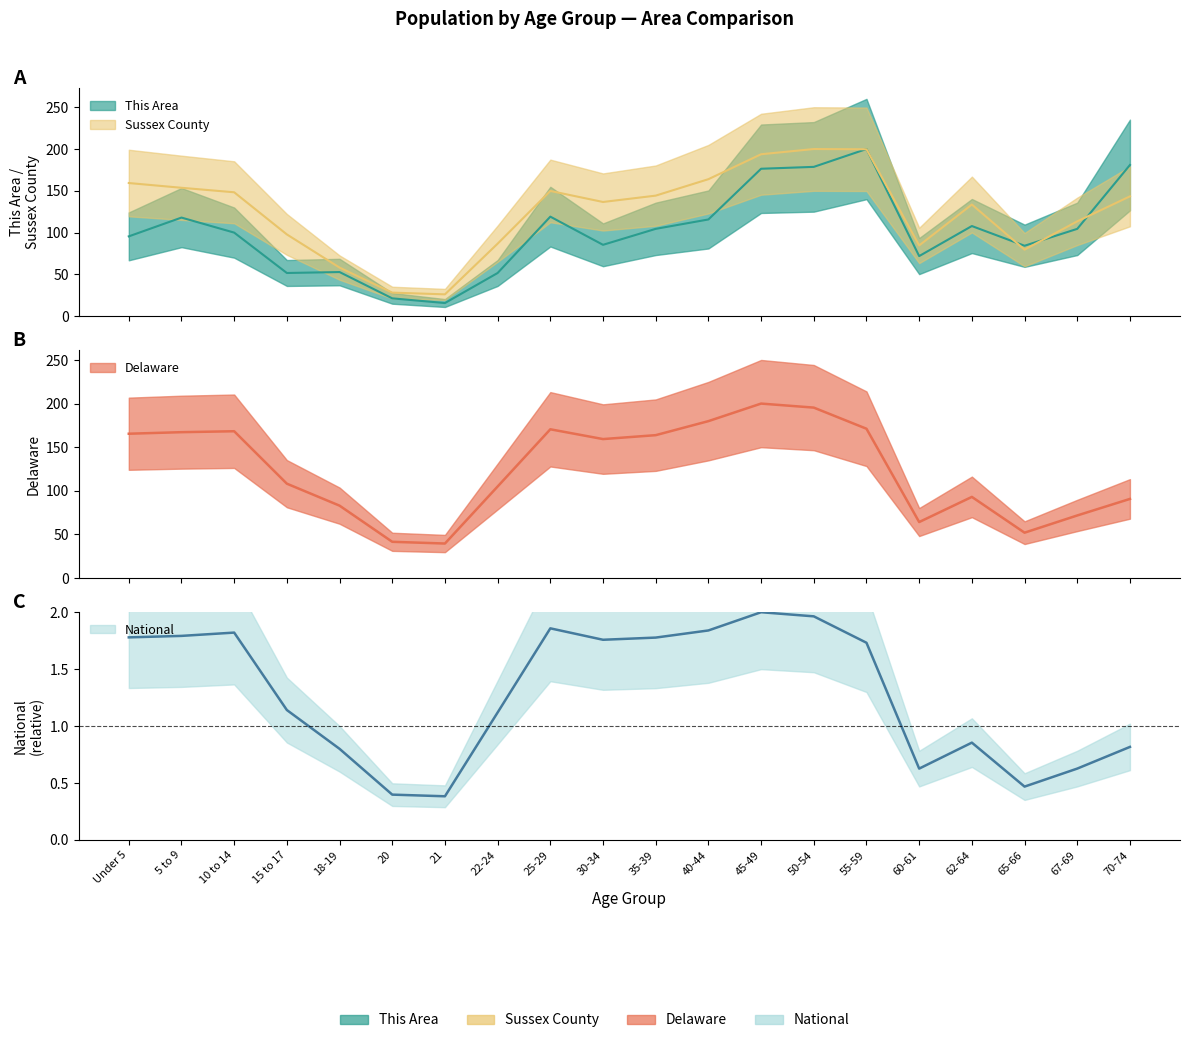

What is the difference between the highest and lowest values at 10 to 14?

166.5